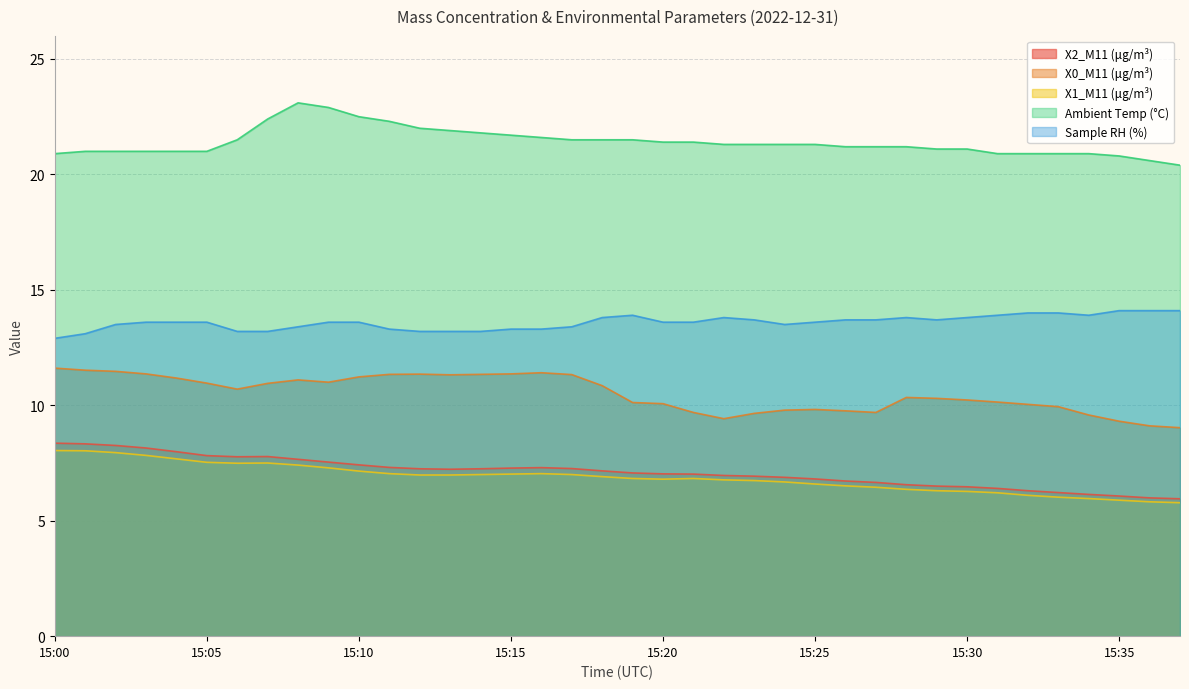

Between 15:00 and 15:26, which is larger?

15:00